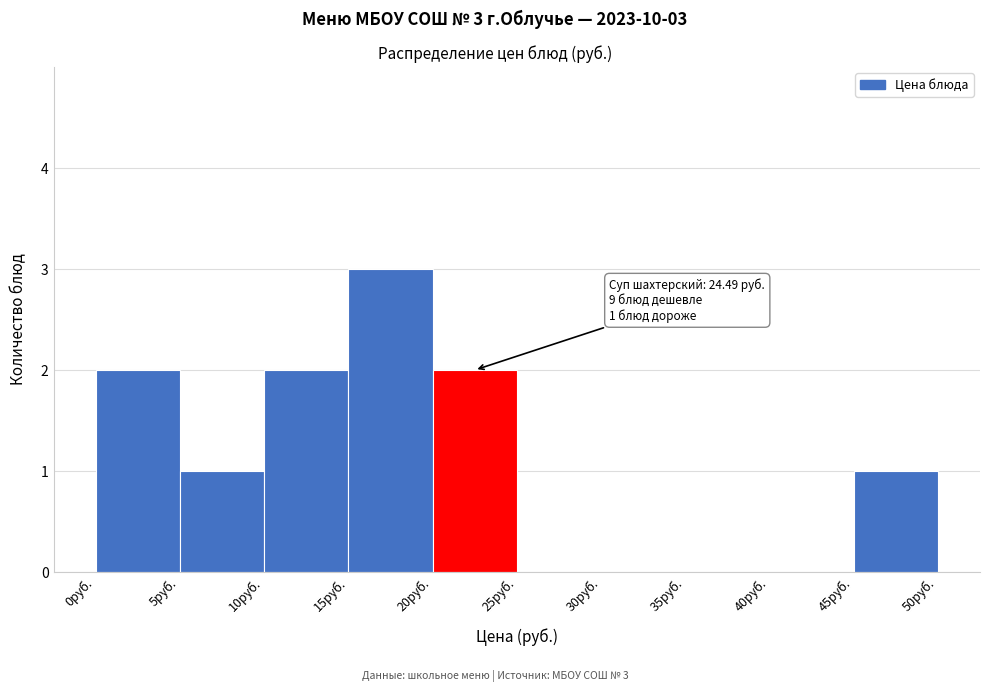

Which range on the x-axis has the tallest bar?

15 to 20